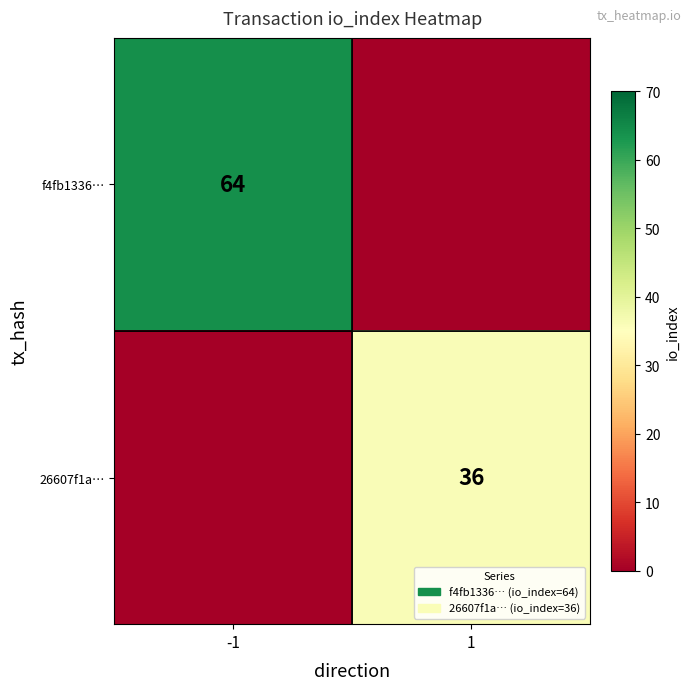

The 26607f1a… series shows 36 at 1. True or false?

True